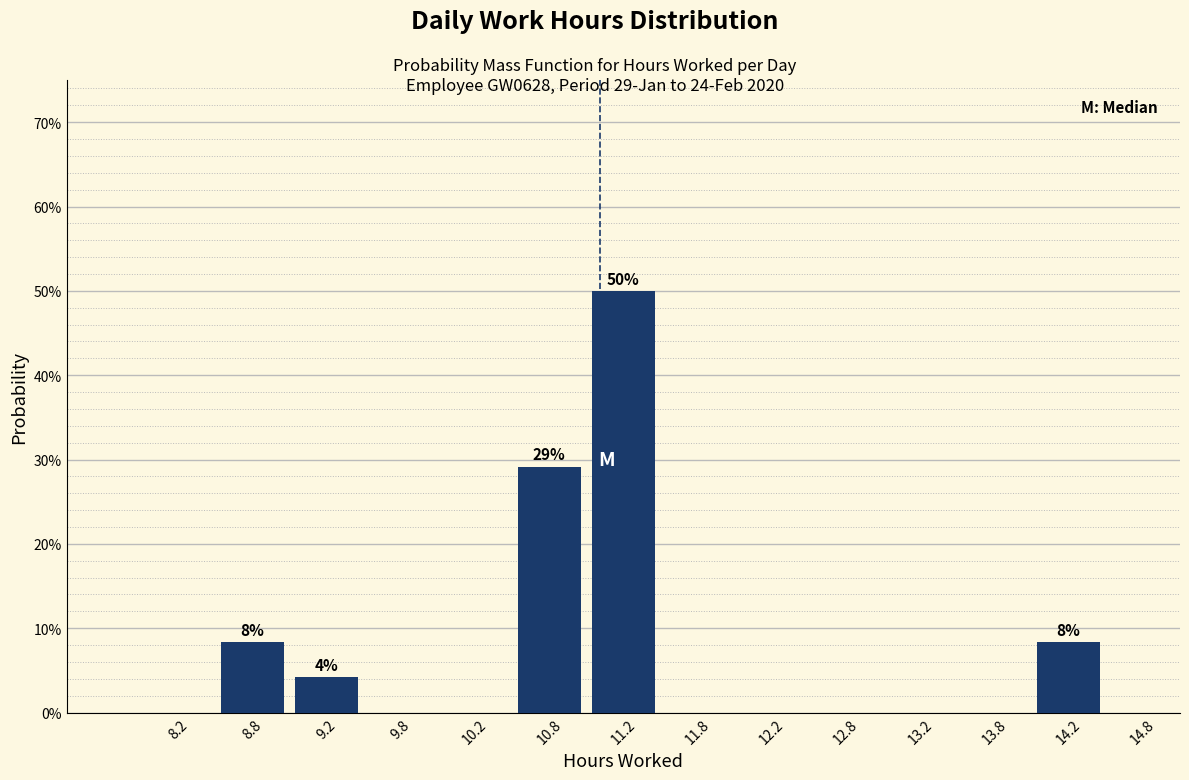

Over which range of the x-axis is the bar tallest?

11.0 to 11.5